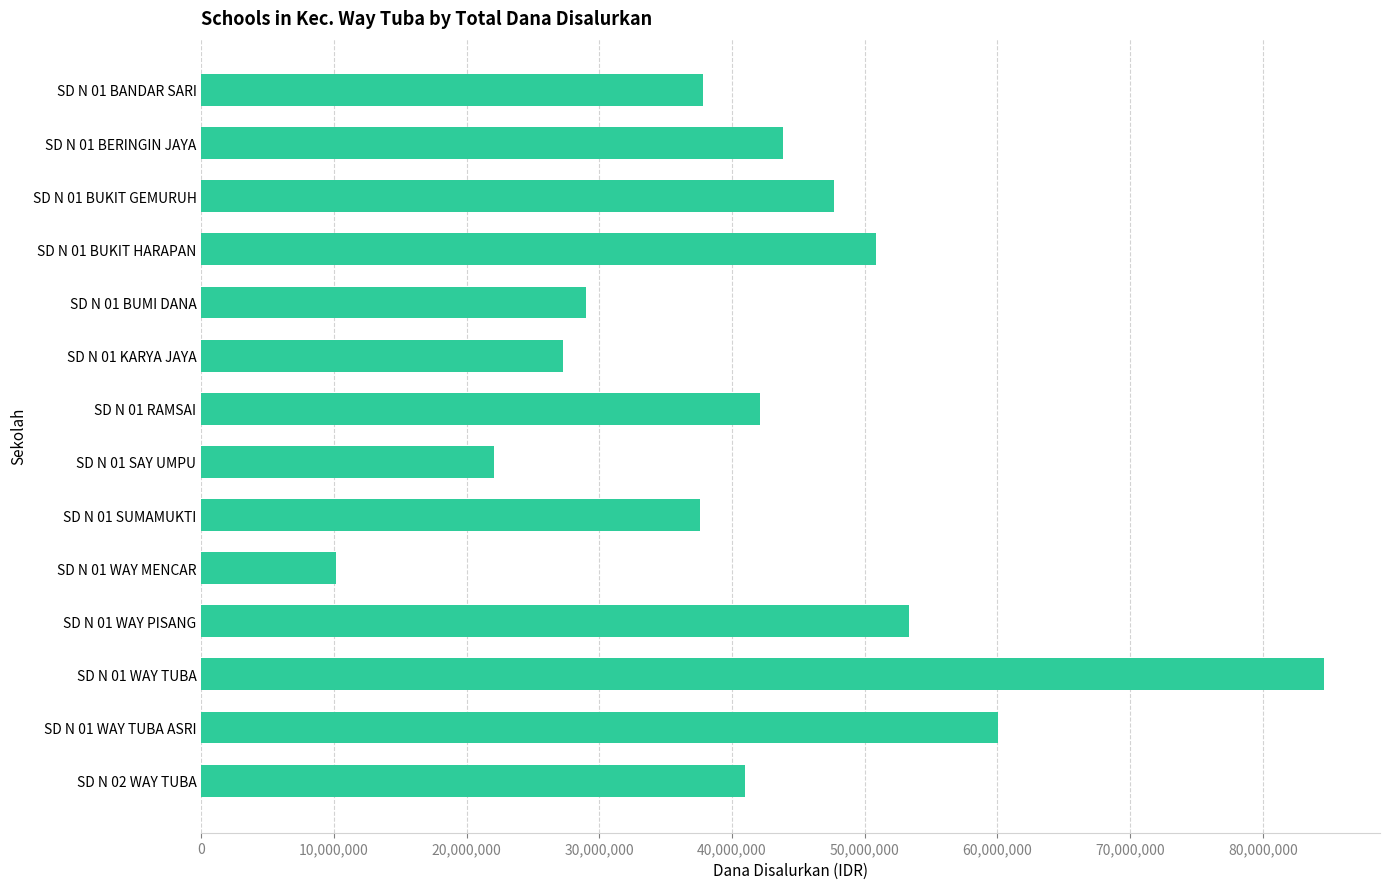

Is it true that the value at SD N 01 BERINGIN JAYA is 43875000?

True